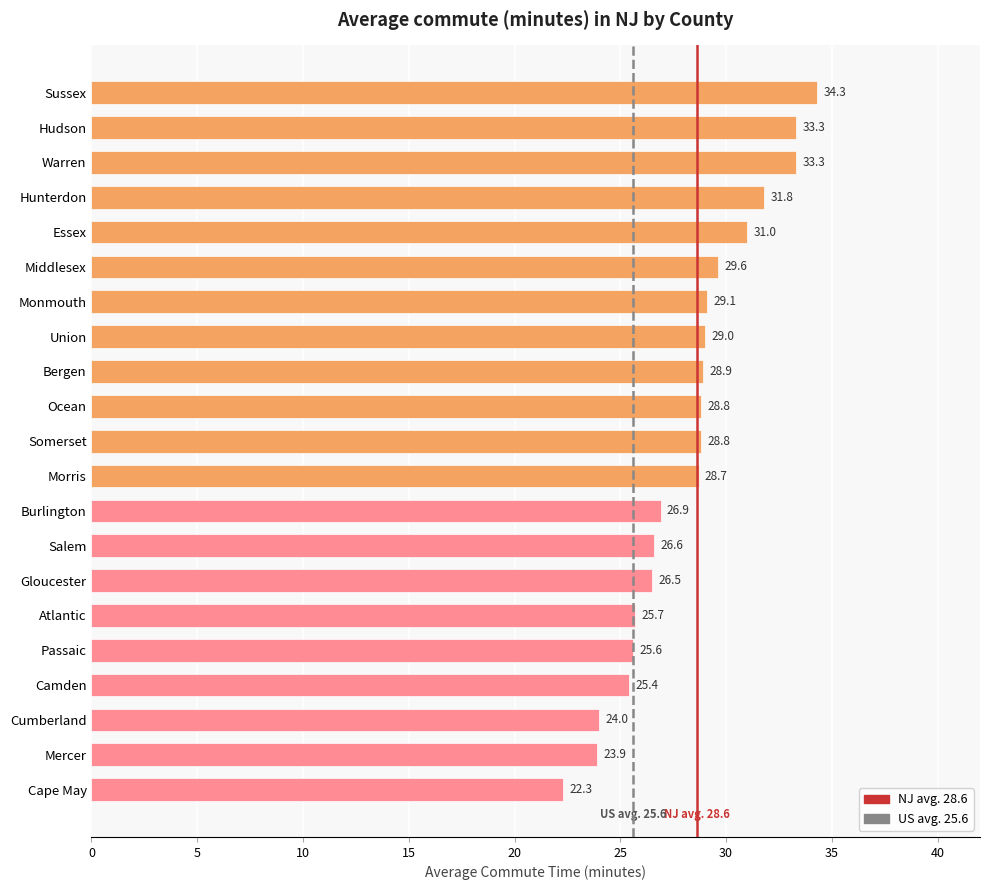

What is the approximate value at Monmouth?

29.1